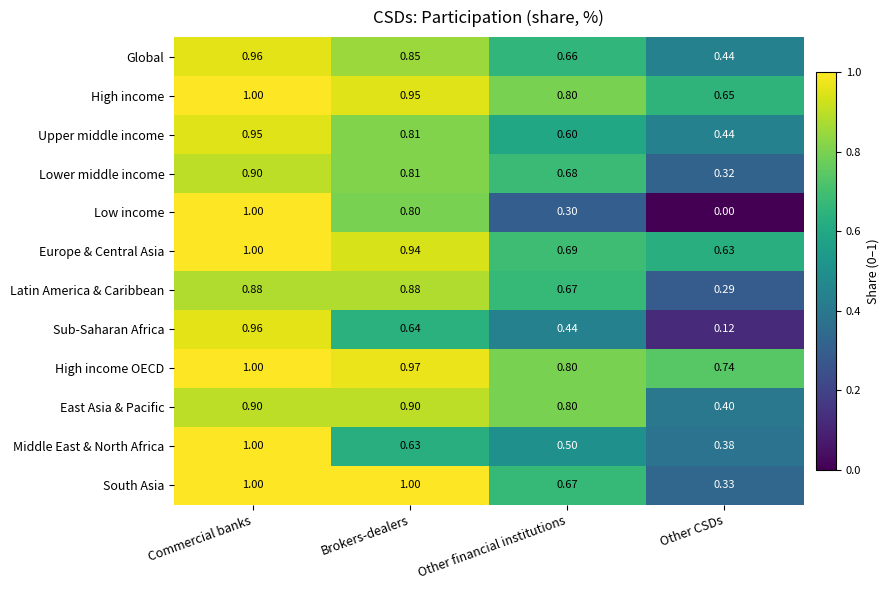

At how many categories does at least one series exceed 0?

4